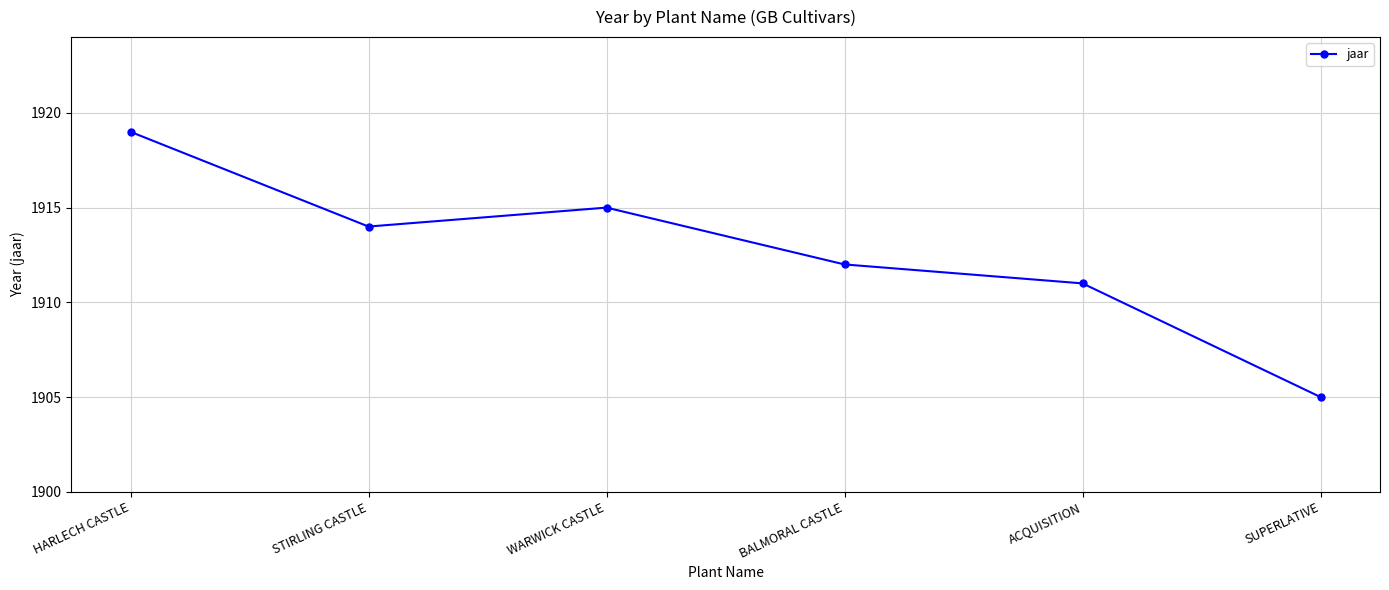

Does the chart have visible grid lines?

Yes